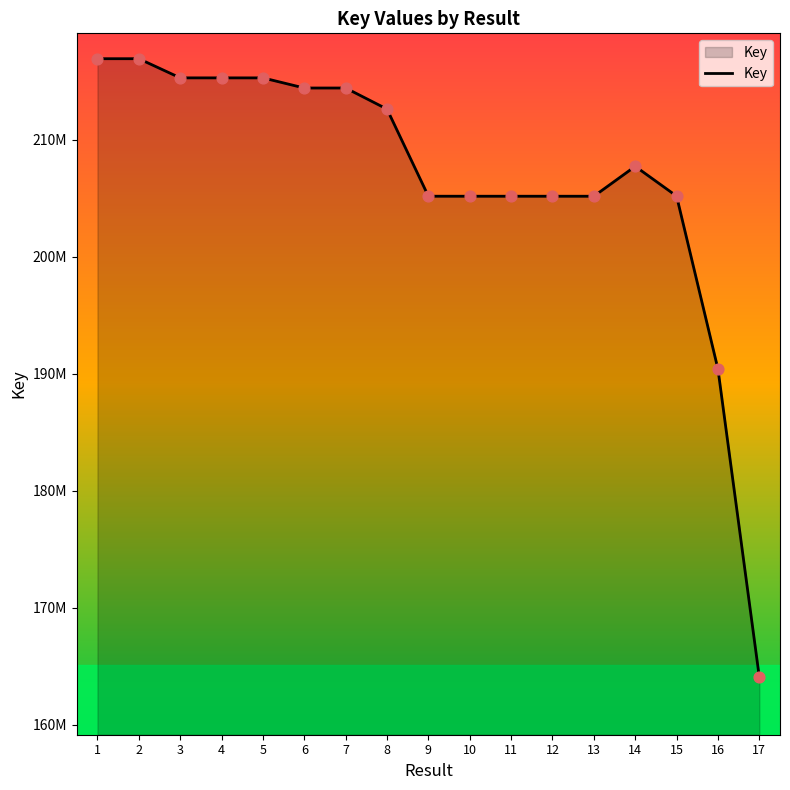

What is the change in value from 3 to 10?

-10118585